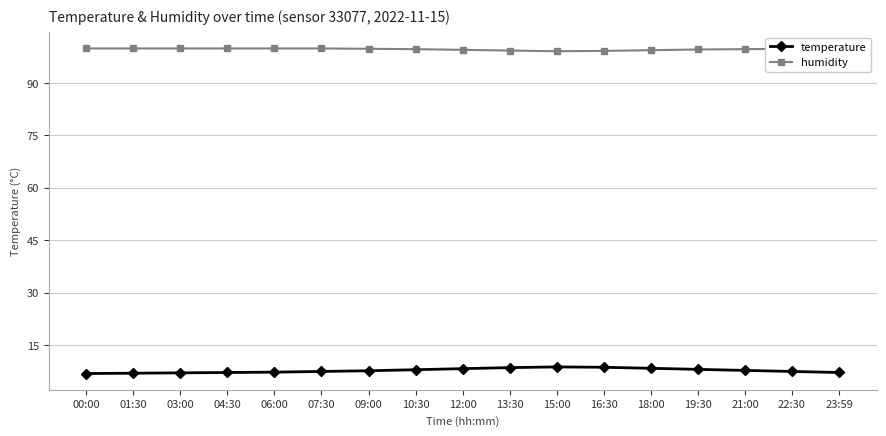

What is the label of the 10th point from the left?

13:30